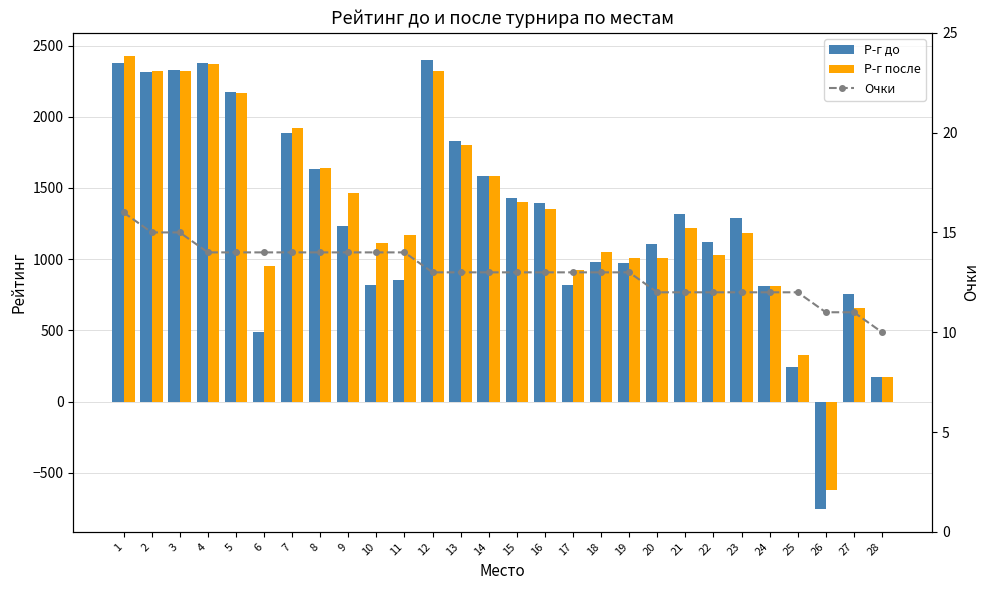

What is the difference between the maximum and second lowest values in the Р-г после series?

2258